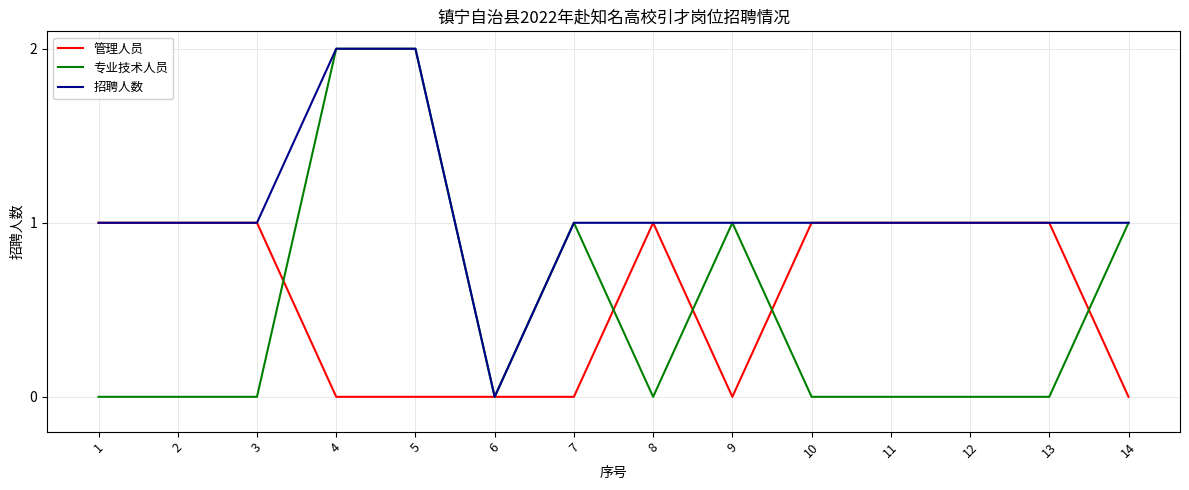

Which series has the largest total across all categories?

招聘人数